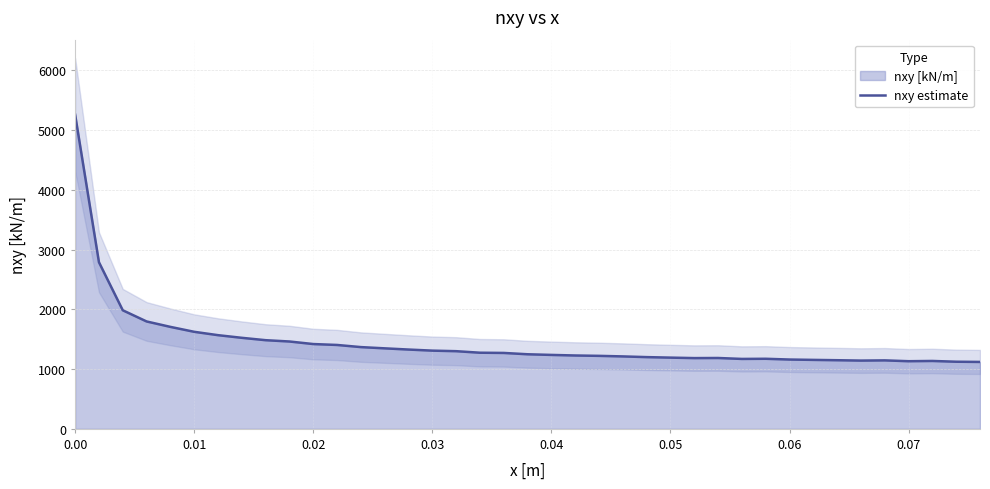

True or false: the data shows 1160.1 at 0.06.

True